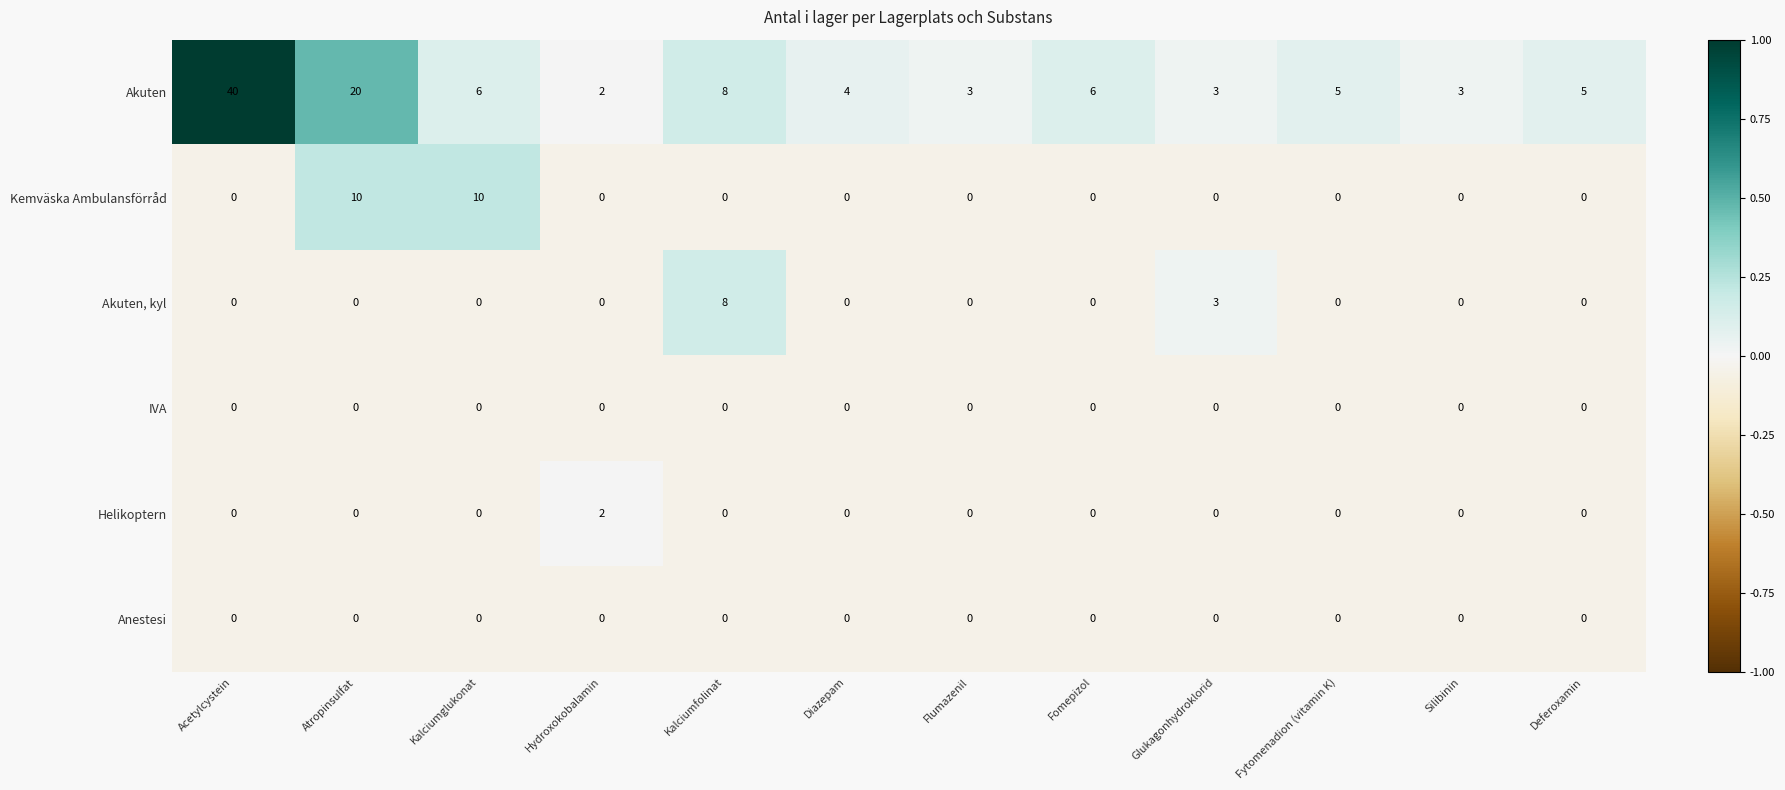

What is the spread (max minus min) of values at Kalciumglukonat?

10